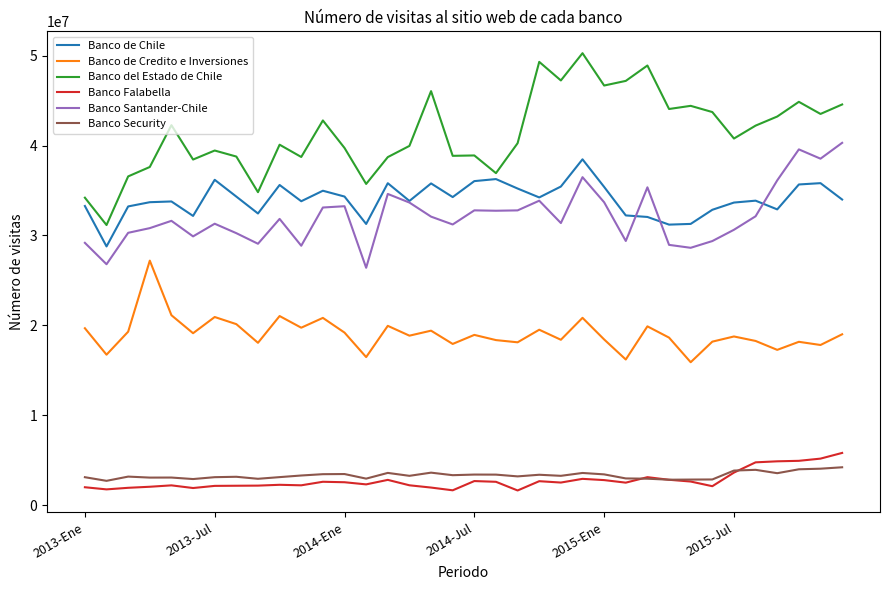

True or false: Banco de Credito e Inversiones has more than 2 interior local peaks.

True